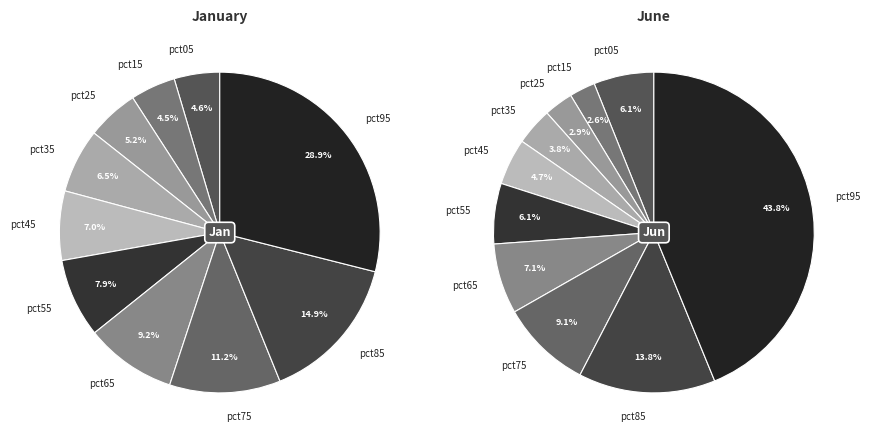

Does 6 represent more than half of the total?

No